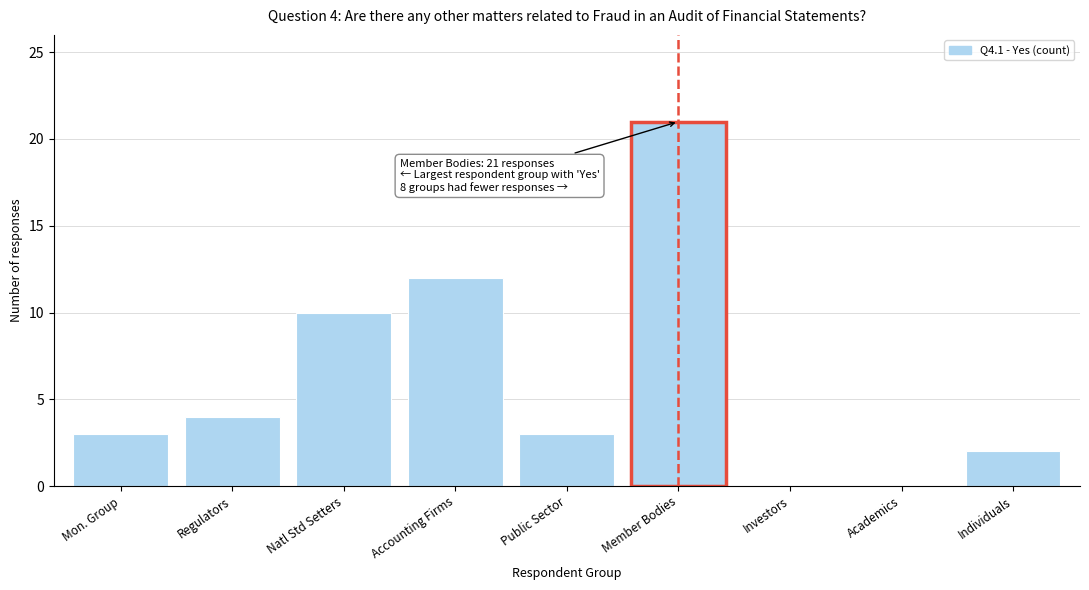

Reading left to right, extract all data points from this chart.

Mon. Group=3	Regulators=4	Natl Std Setters=10	Accounting Firms=12	Public Sector=3	Member Bodies=21	Investors=0	Academics=0	Individuals=2